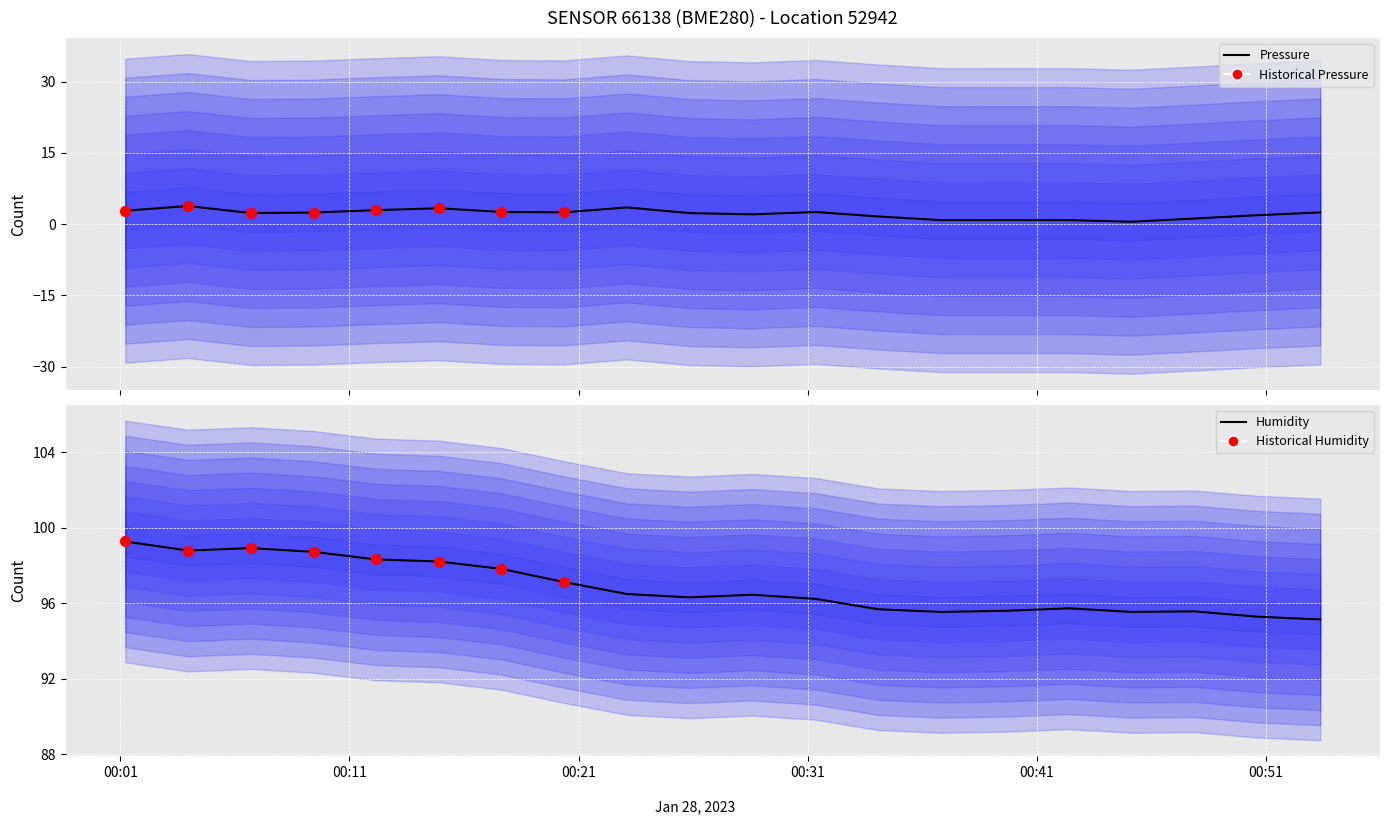

Which series contains the highest Y value?

humidity